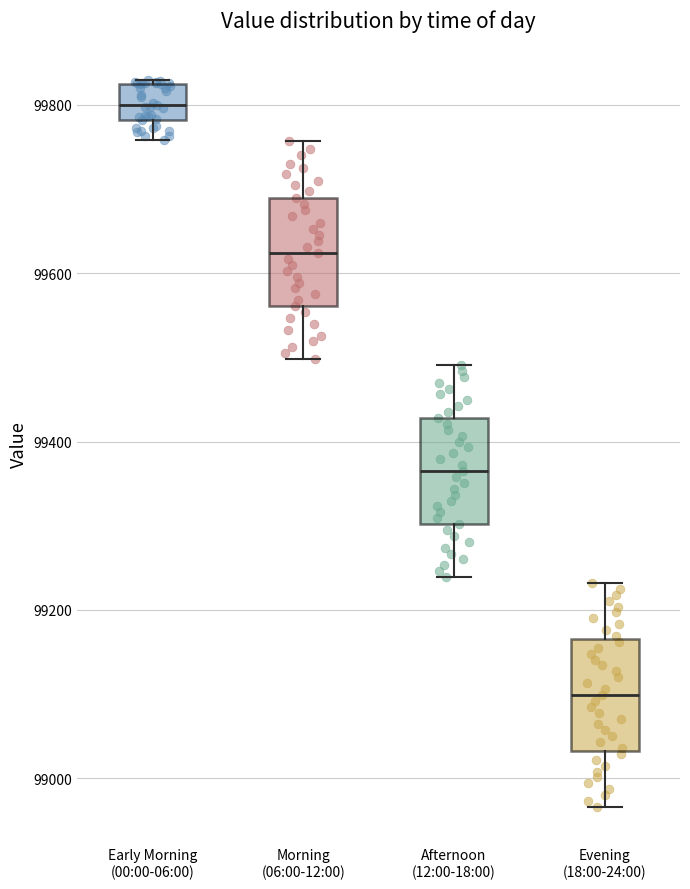

Reading left to right, read every box against the y-axis: the position of its median line, the range the box covers, and the ends of its whiskers. The values are not printed on the chart, so give them approximately, as read against the axis.

Early Morning (00:00-06:00): median 99800, box 99780 to 99820, whiskers 99760 to 99840
Morning (06:00-12:00): median 99620, box 99560 to 99700, whiskers 99500 to 99760
Afternoon (12:00-18:00): median 99360, box 99300 to 99420, whiskers 99240 to 99500
Evening (18:00-24:00): median 99100, box 99040 to 99160, whiskers 98960 to 99240